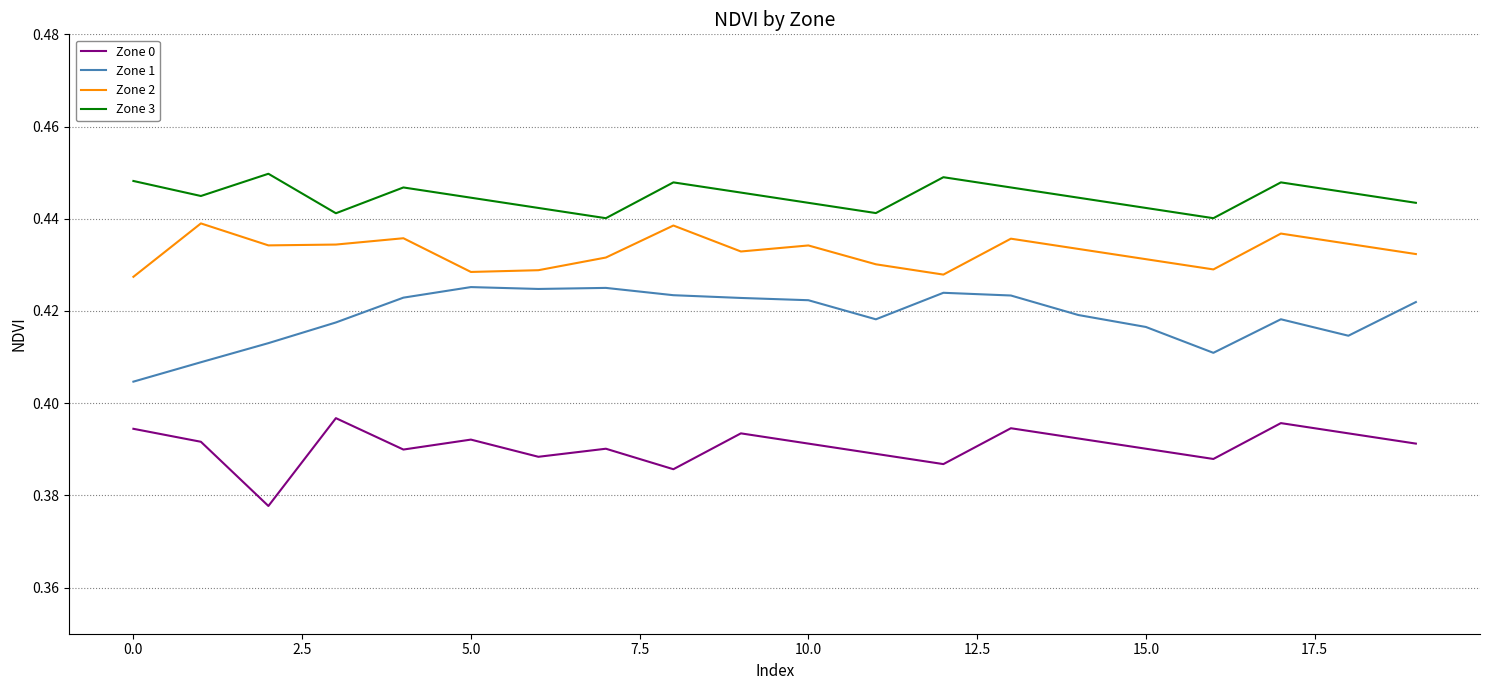

How many Zone 2 values are between 0 and 1?

20